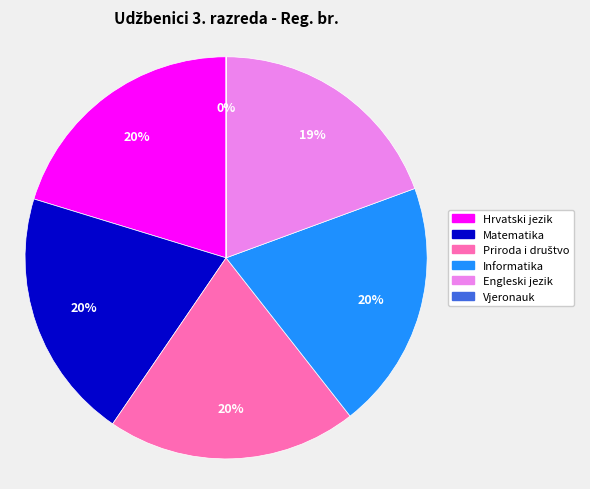

What percentage is the Hrvatski jezik slice, to the nearest percent?

20%